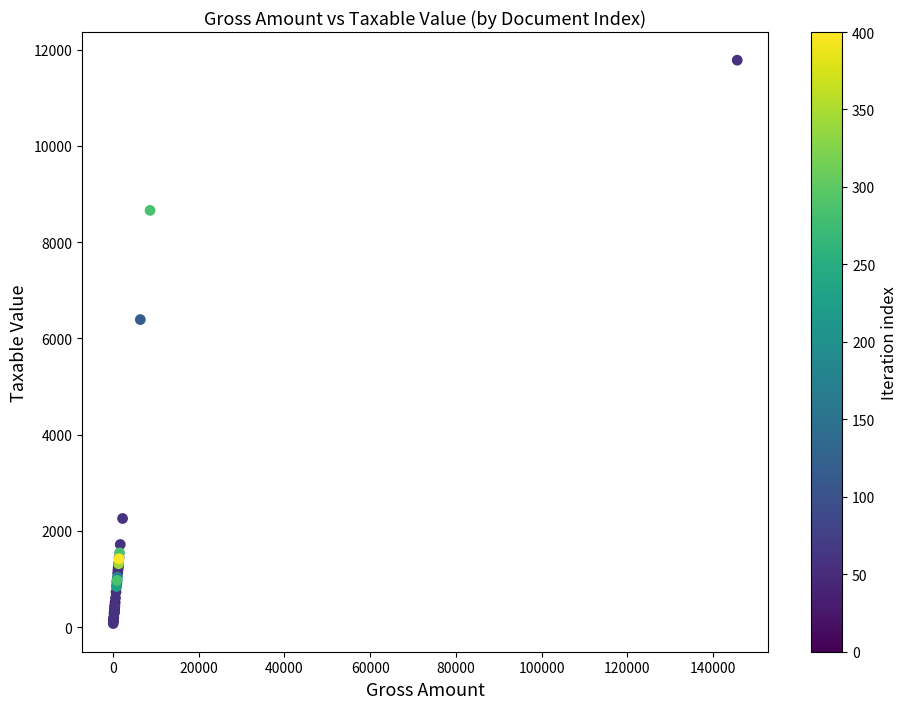

What Y value in the scatter plot is closest to 5926?

6389.9